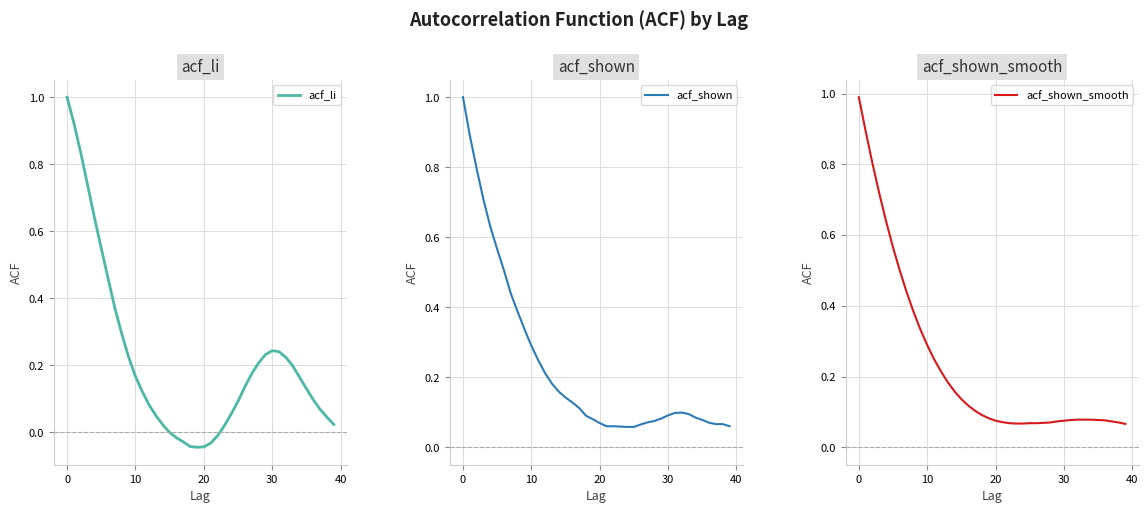

What is the highest value of the acf_li series?

1.0